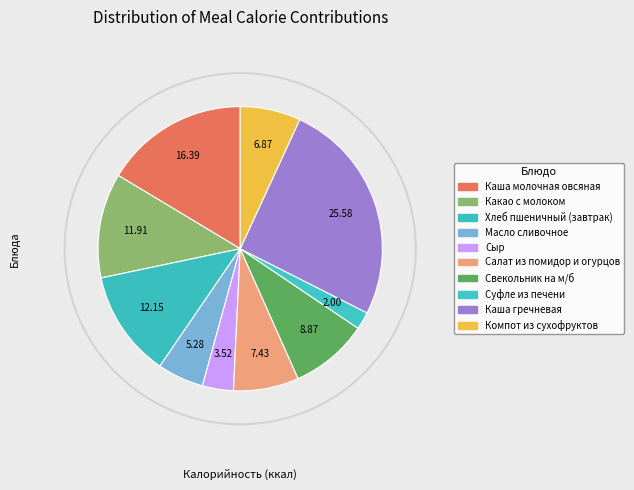

To the nearest percent, what is the difference between the Каша молочная овсяная and Свекольник на м/б slice percentages?

8%